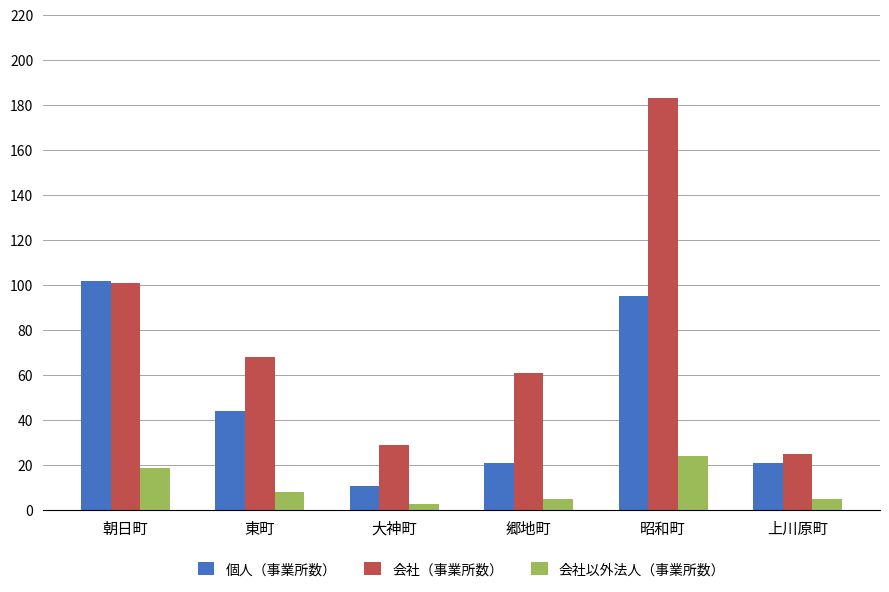

Where does the 個人（事業所数） series first go above 44?

朝日町